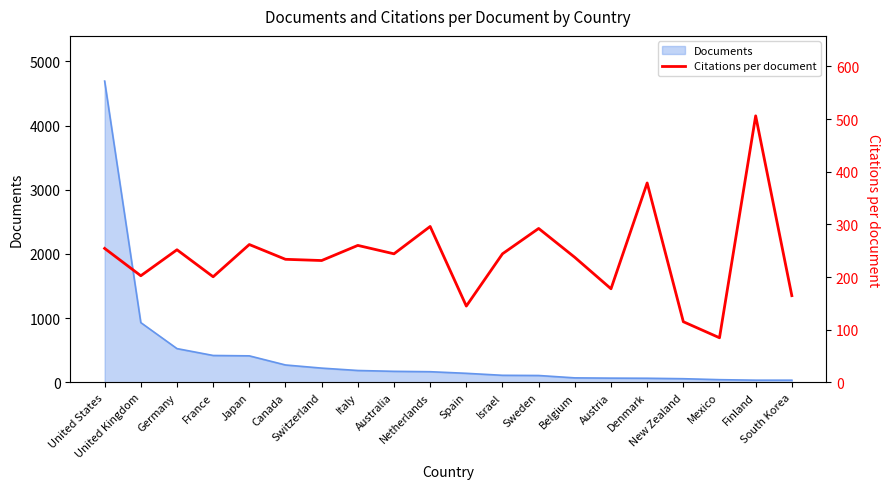

What is the label of the 19th point from the right?

United Kingdom